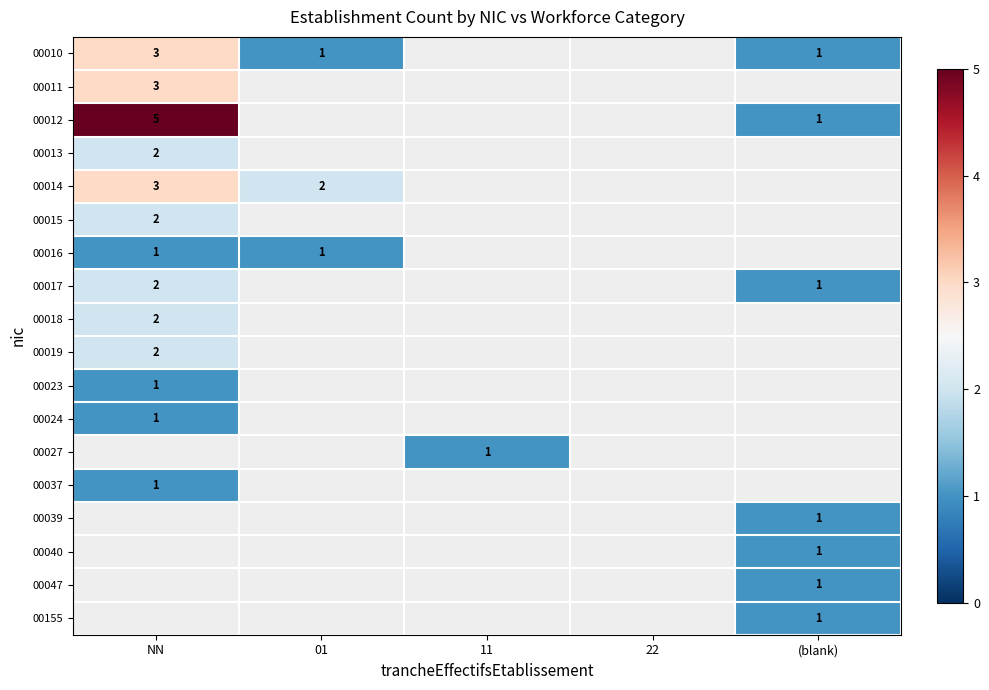

Which label corresponds to the smallest value in the chart?

01